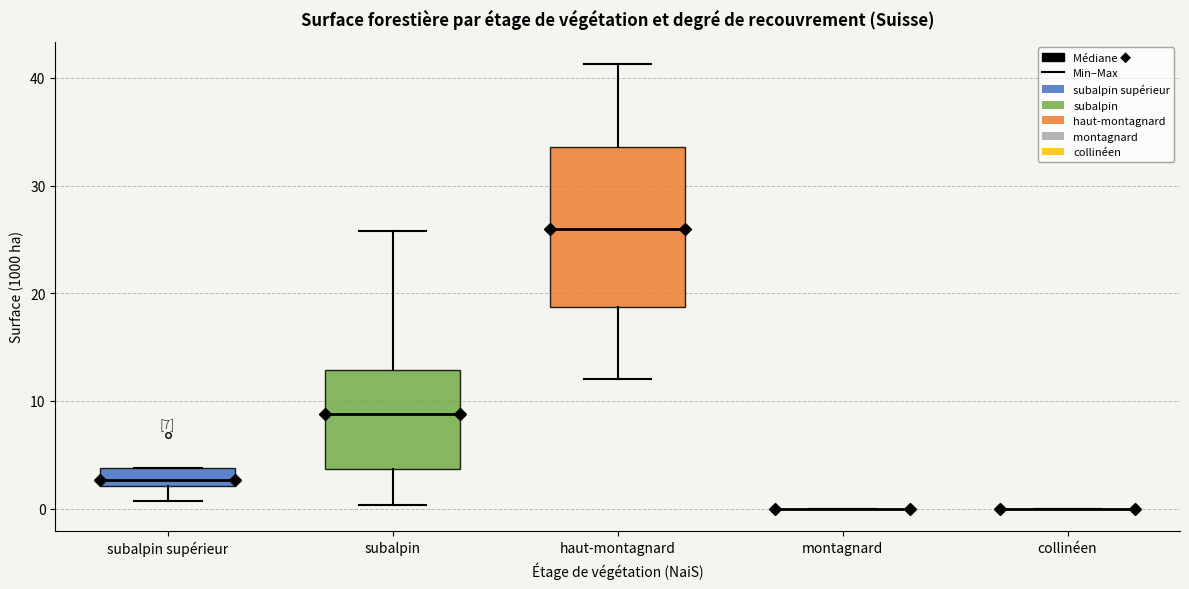

Which box is the tallest, from its lower edge to its upper edge?

haut-montagnard